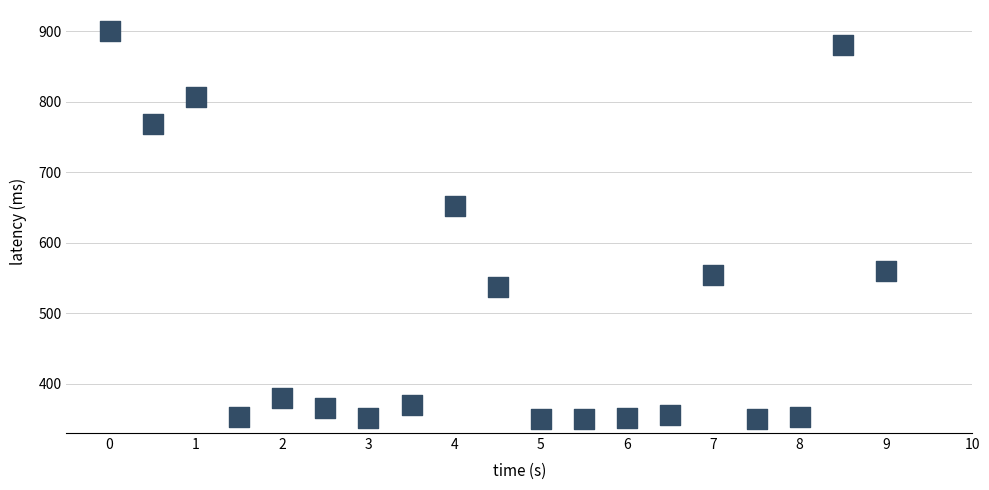

What Y value in the scatter plot is closest to 625?

651.7